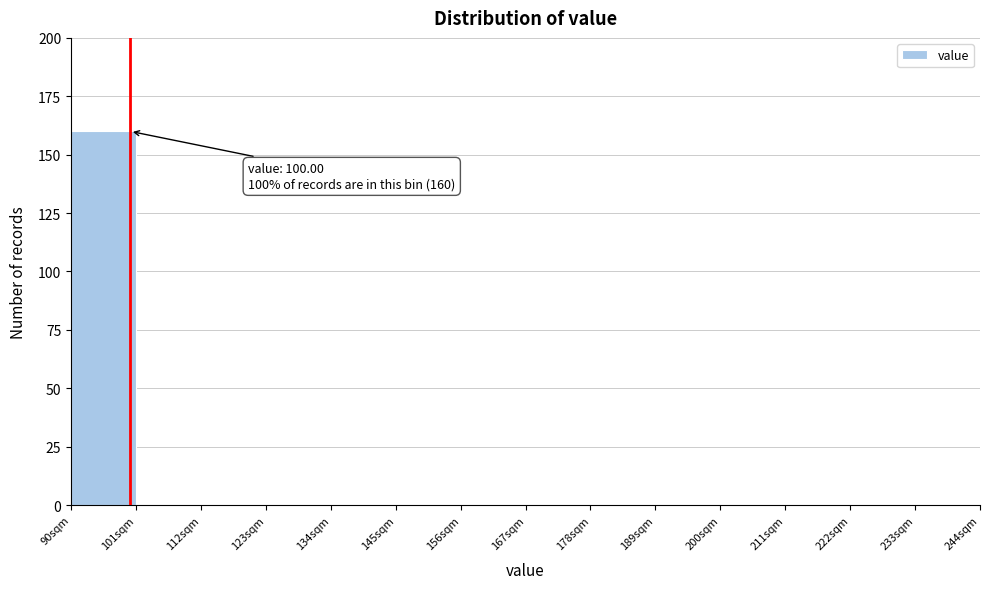

Over which range of the x-axis is the bar tallest?

90 to 101